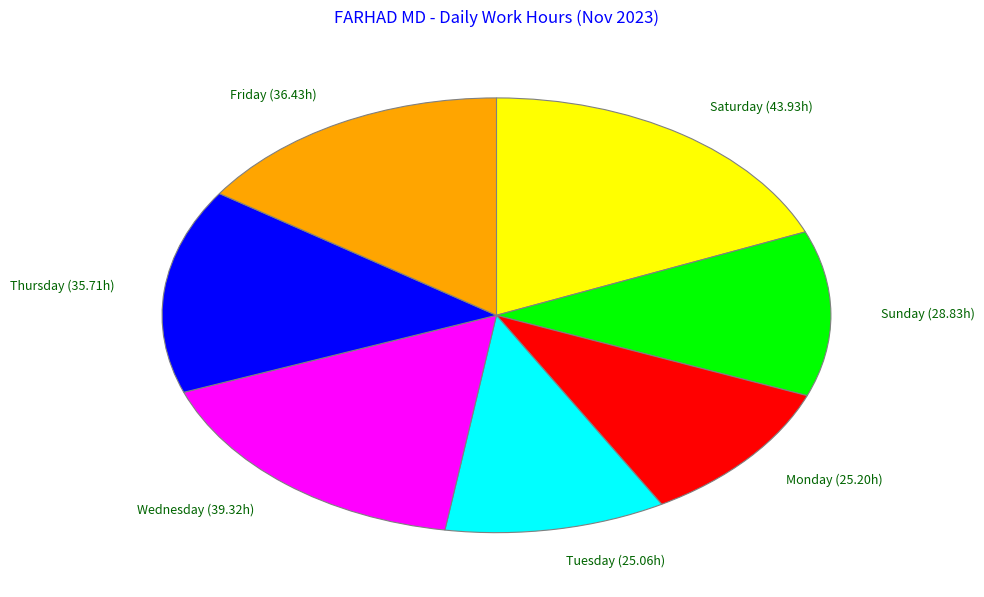

Is the sum of Monday (25.20h) and Tuesday (25.06h) greater than half?

No